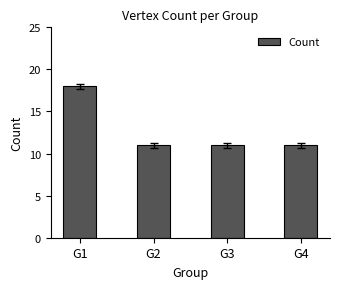

What is the minimum value shown in the chart?

11